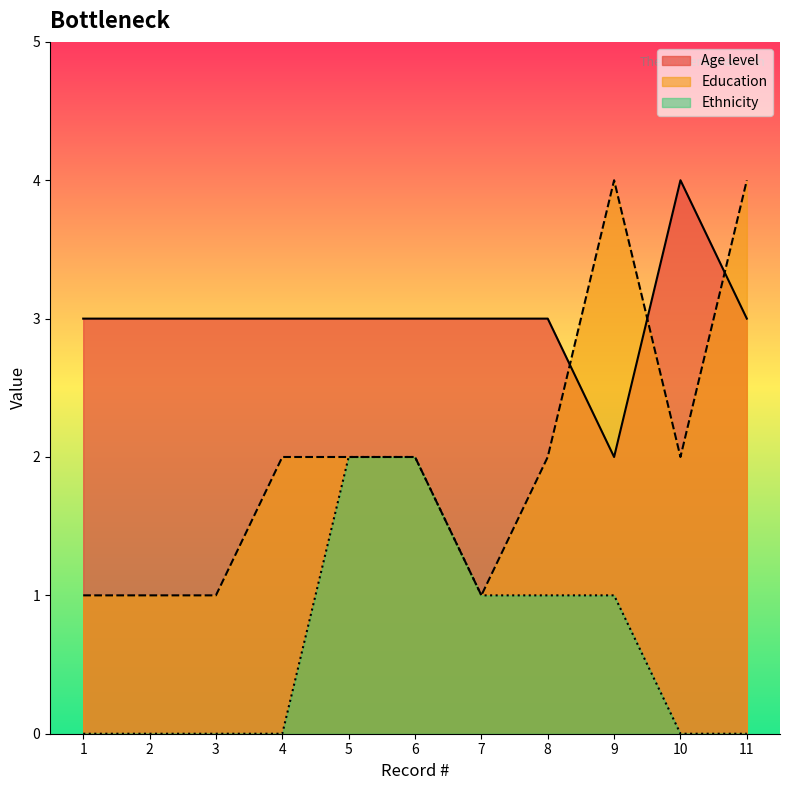

Where is the first local minimum for Age level?

9